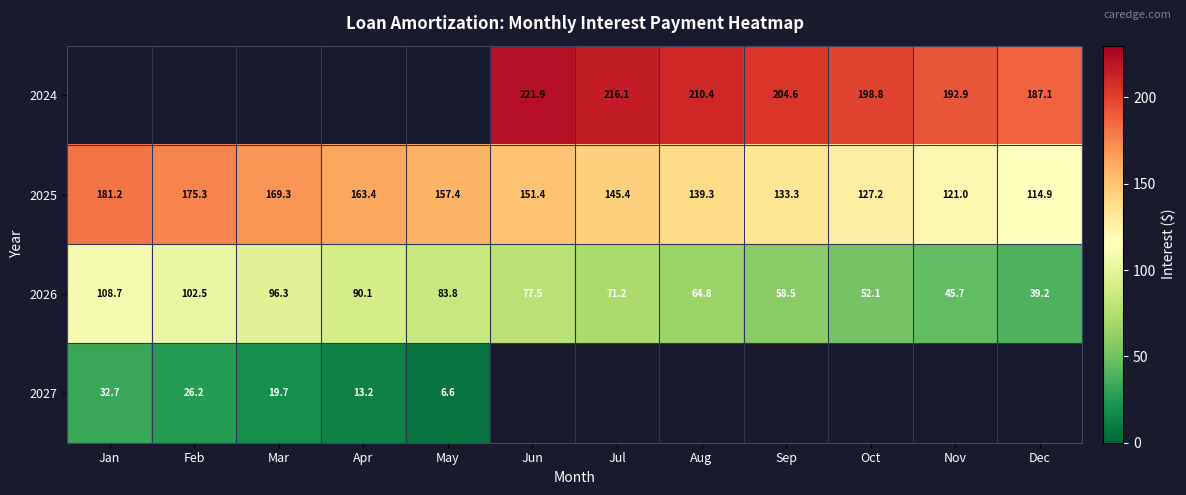

What is the highest value of the 2025 series?

181.2